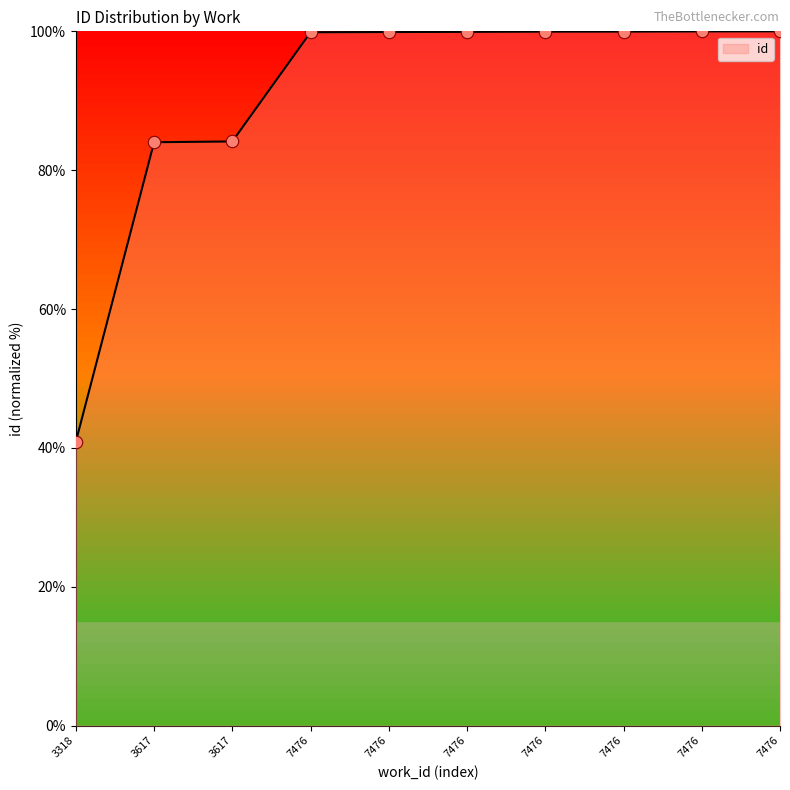

Which has a higher value, 7476 or 7476?

7476